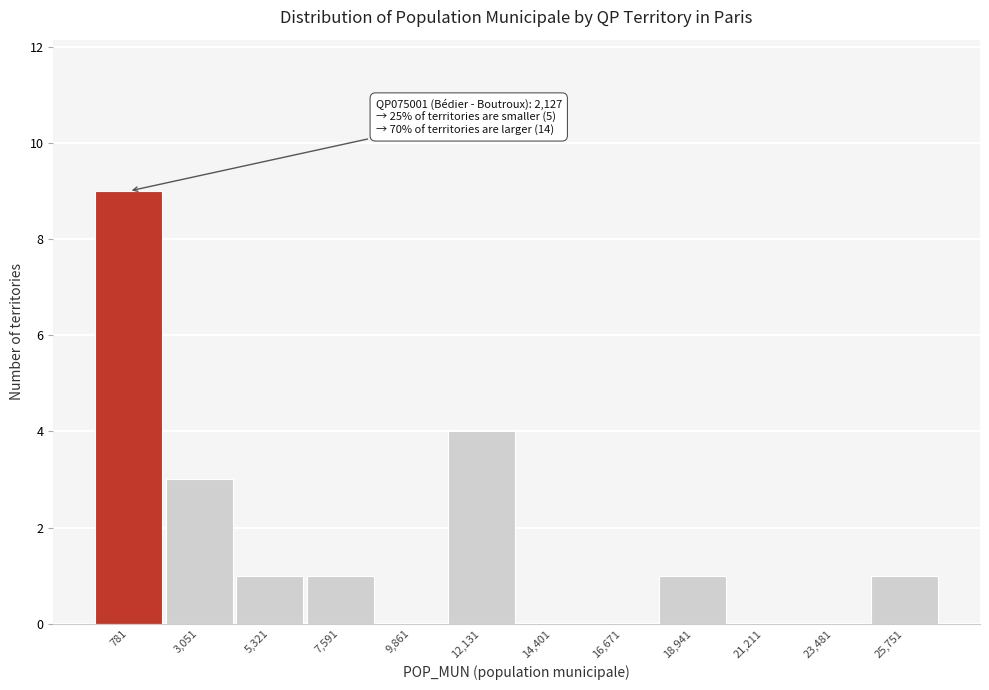

Reading left to right, what are all the values shown in this chart?

781=9	3,051=3	5,321=1	7,591=1	9,861=0	12,131=4	14,401=0	16,671=0	18,941=1	21,211=0	23,481=0	25,751=1